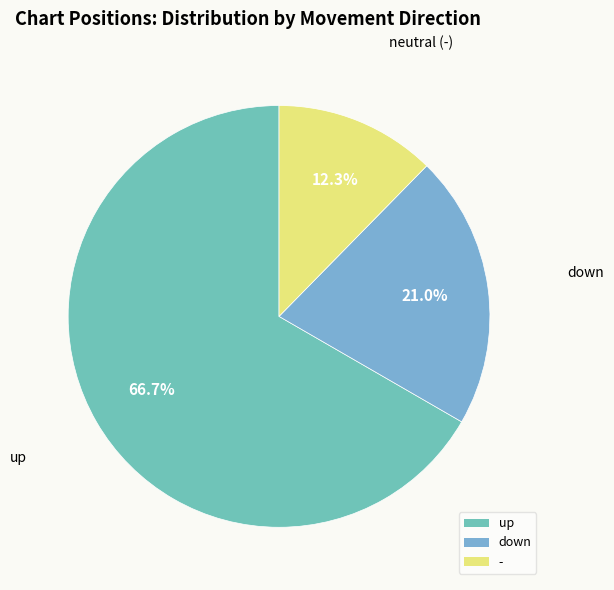

How many segments does this pie chart have?

3